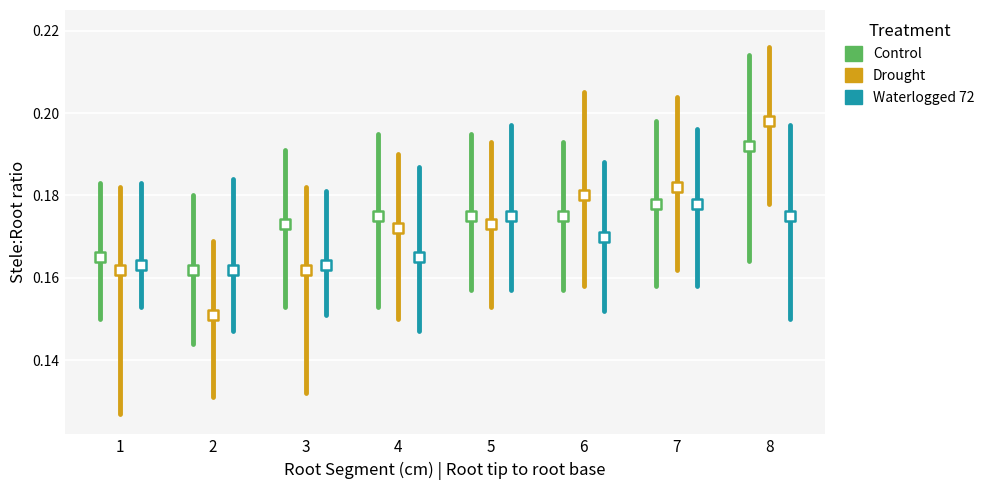

Which series reaches the minimum Y coordinate?

Drought